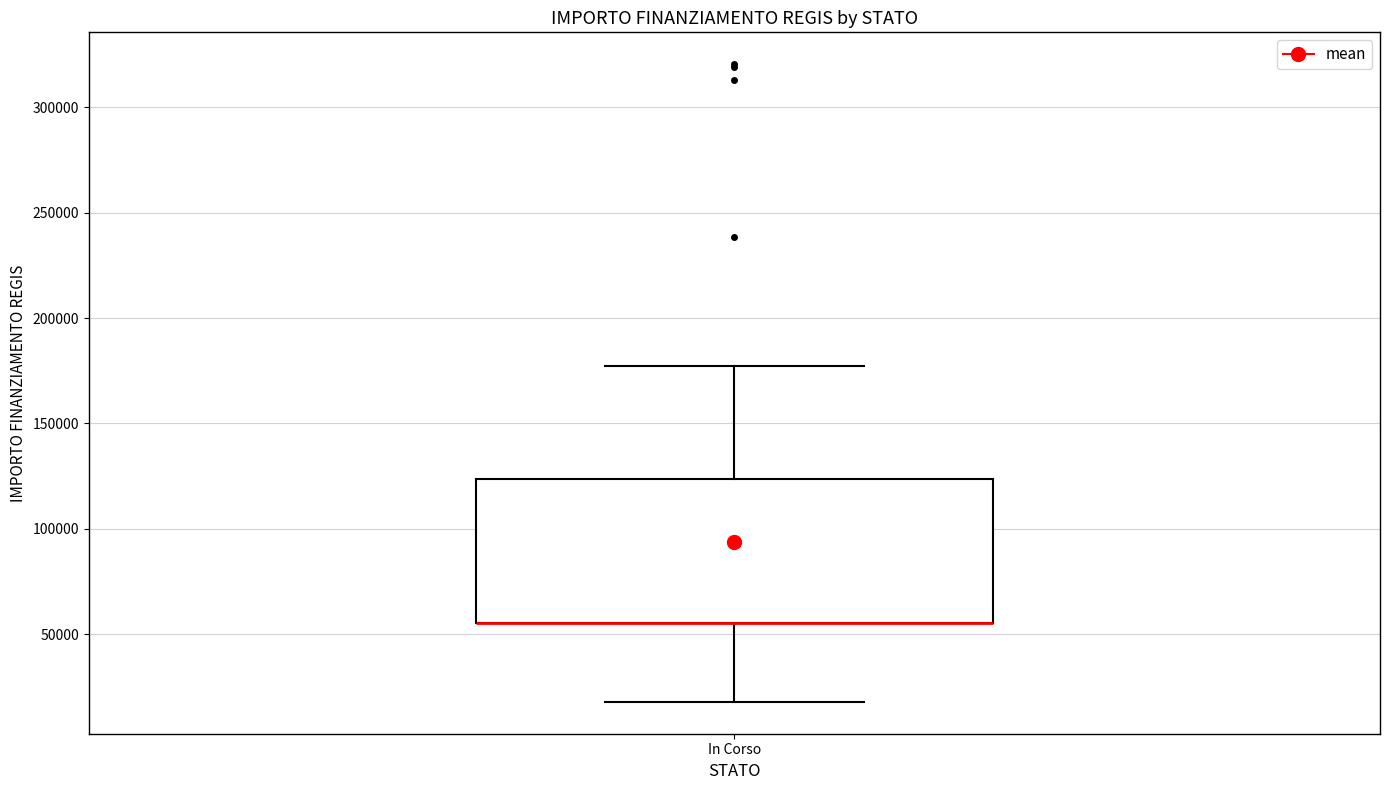

Transcribe this box plot: give where the median line is, the range the box spans, and where the two whiskers end, as read against the y-axis. The values are not printed on the chart, so give them approximately, as read against the axis.

median 55000 (drawn on the box's lower edge), box 55000 to 125000, whiskers 20000 to 175000